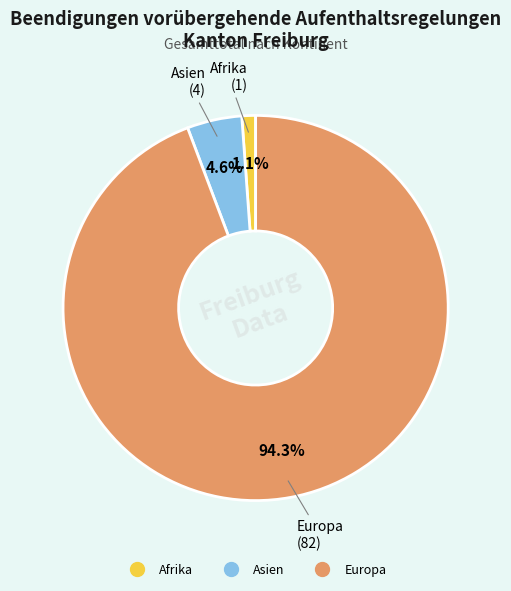

Does Europa represent more than half of the total?

Yes